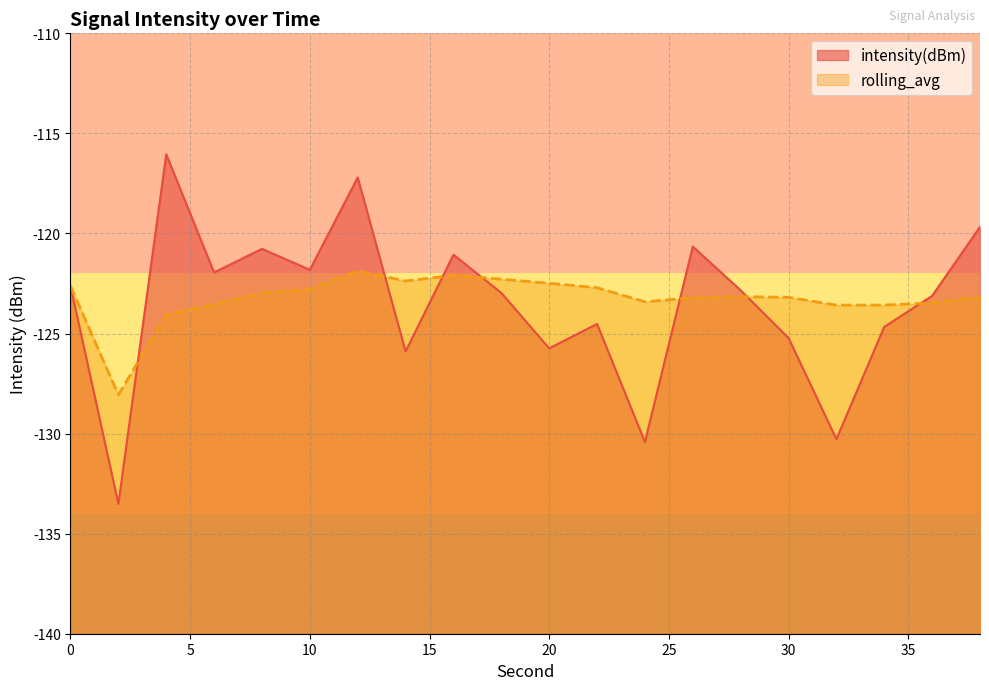

What is the approximate value of rolling_avg at 0?

-122.6